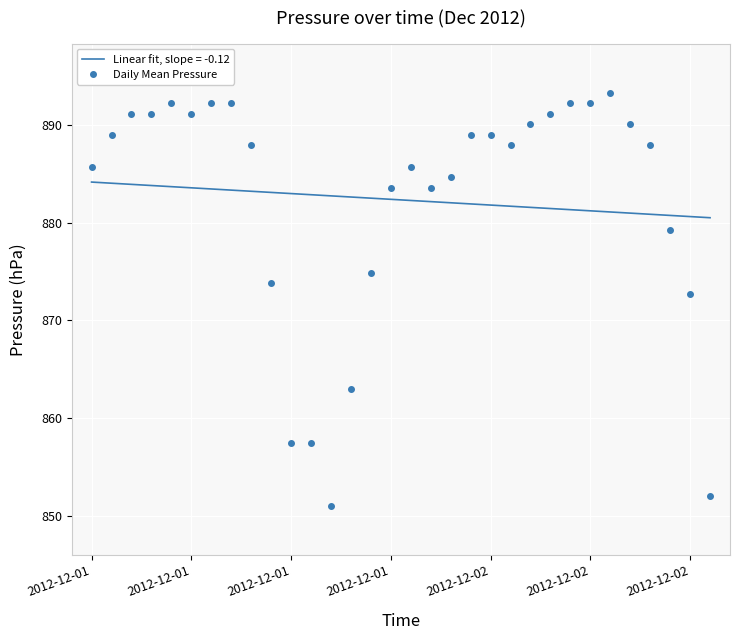

What is the maximum value for Linear fit, slope = -0.12?

884.1